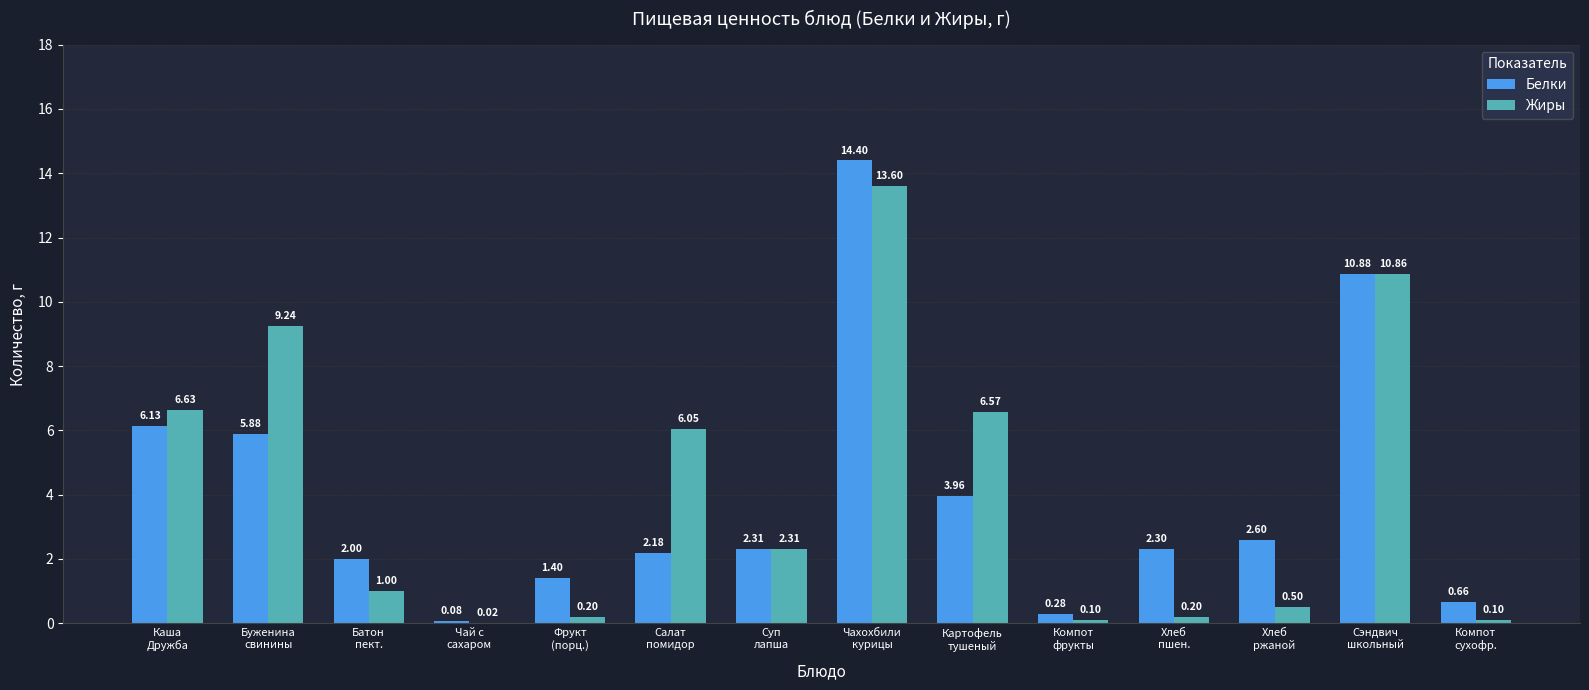

Where is Жиры nearest to the value 6?

Салат
помидор